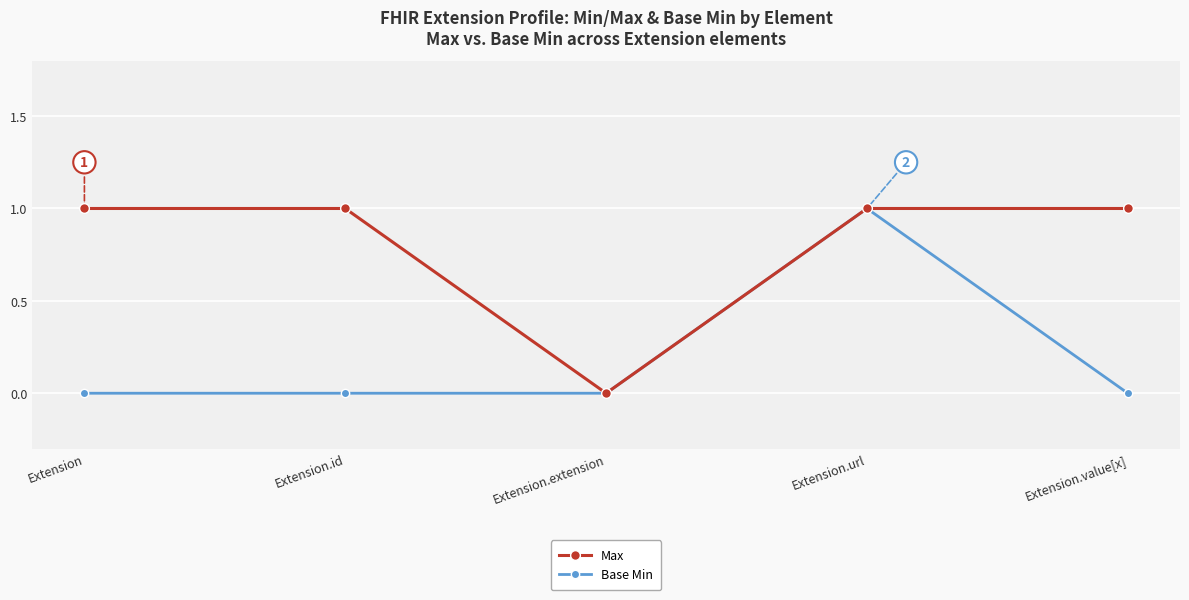

List the series in order of their overall mean, highest first.

Max, Base Min